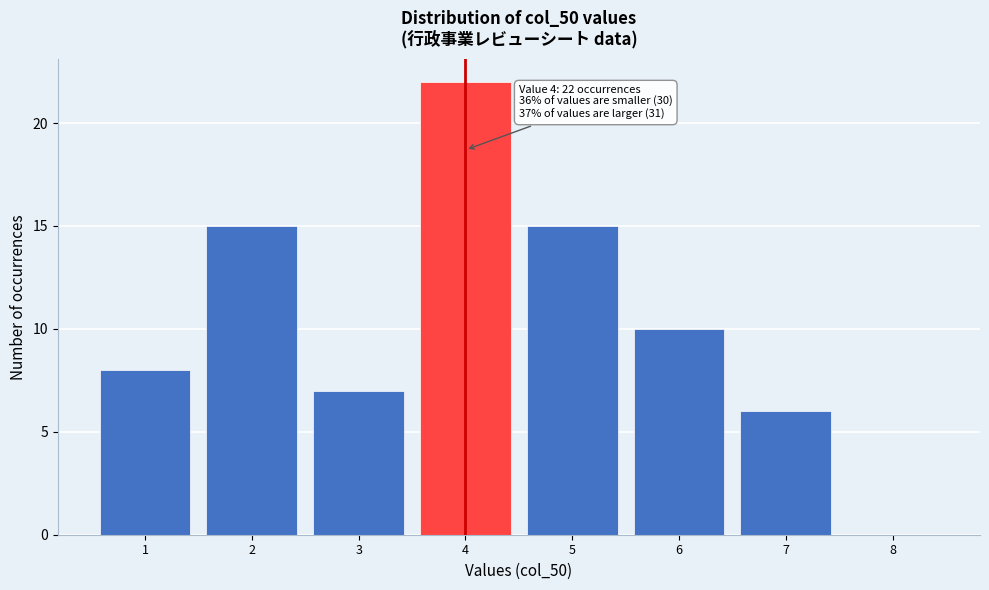

Which range on the x-axis has the tallest bar?

3.5 to 4.5